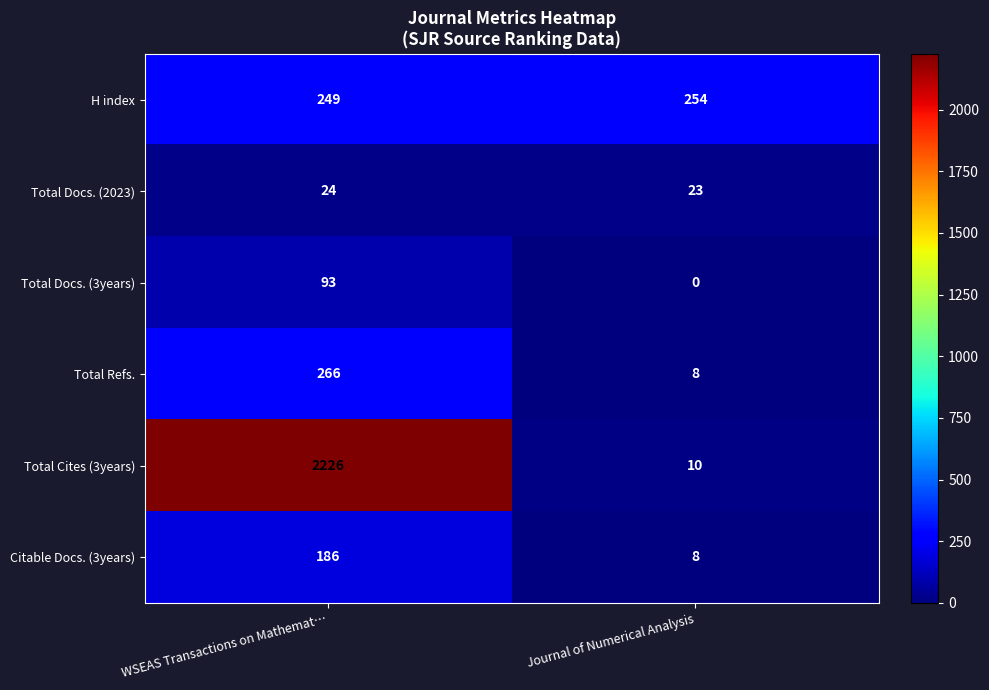

Is it true that H index equals 449 at Journal of Numerical Analysis?

False